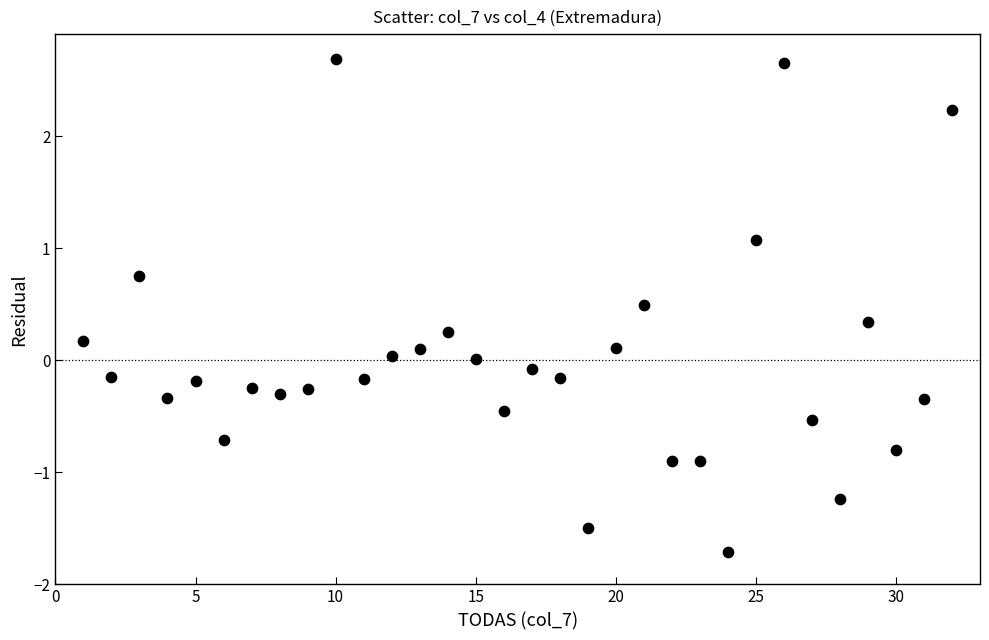

What is the range of Y values (max minus min)?

4.4